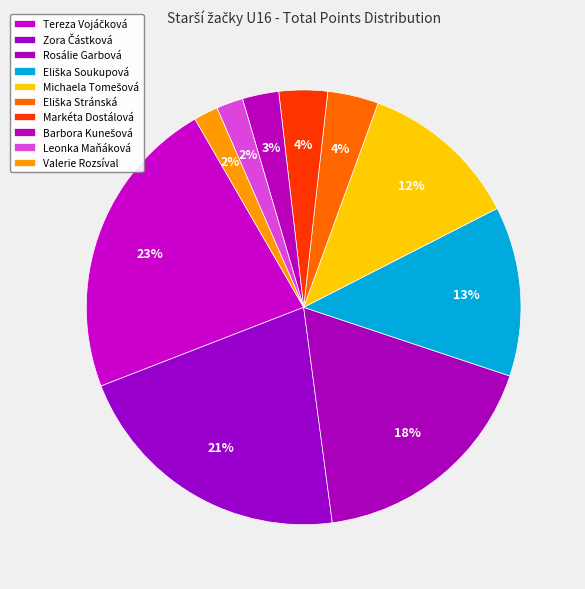

How many slices are in this pie chart?

10